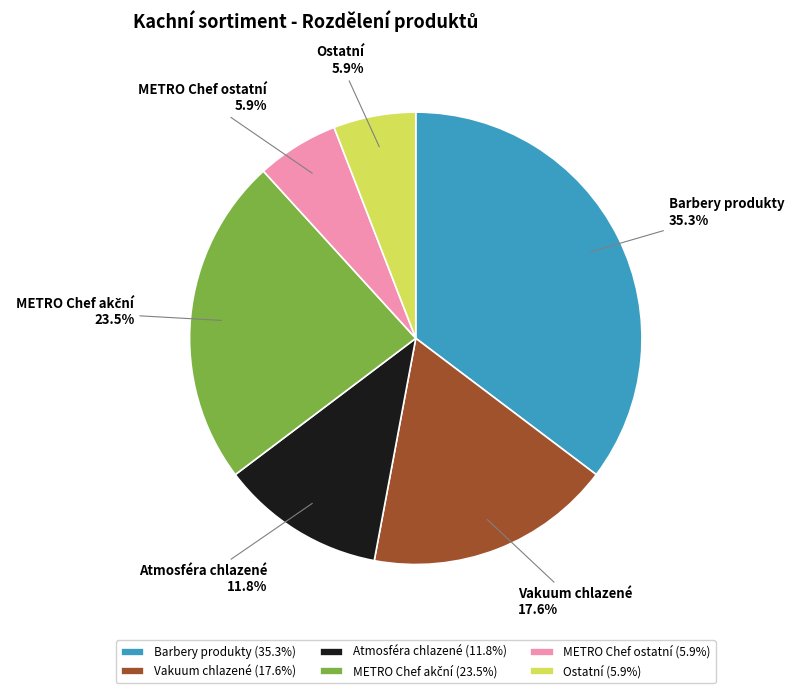

Is there a majority slice in this chart?

No